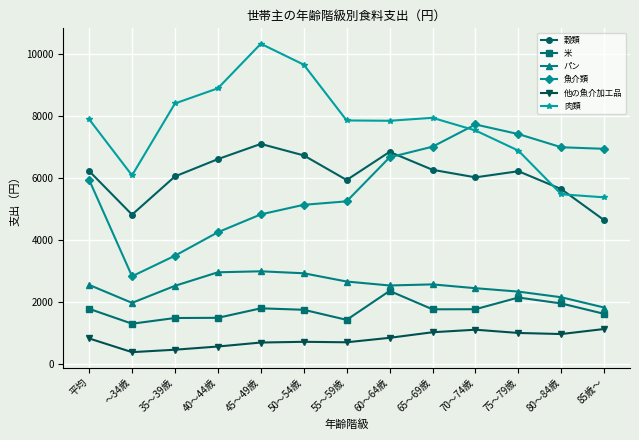

How many categories are shown in the chart?

13